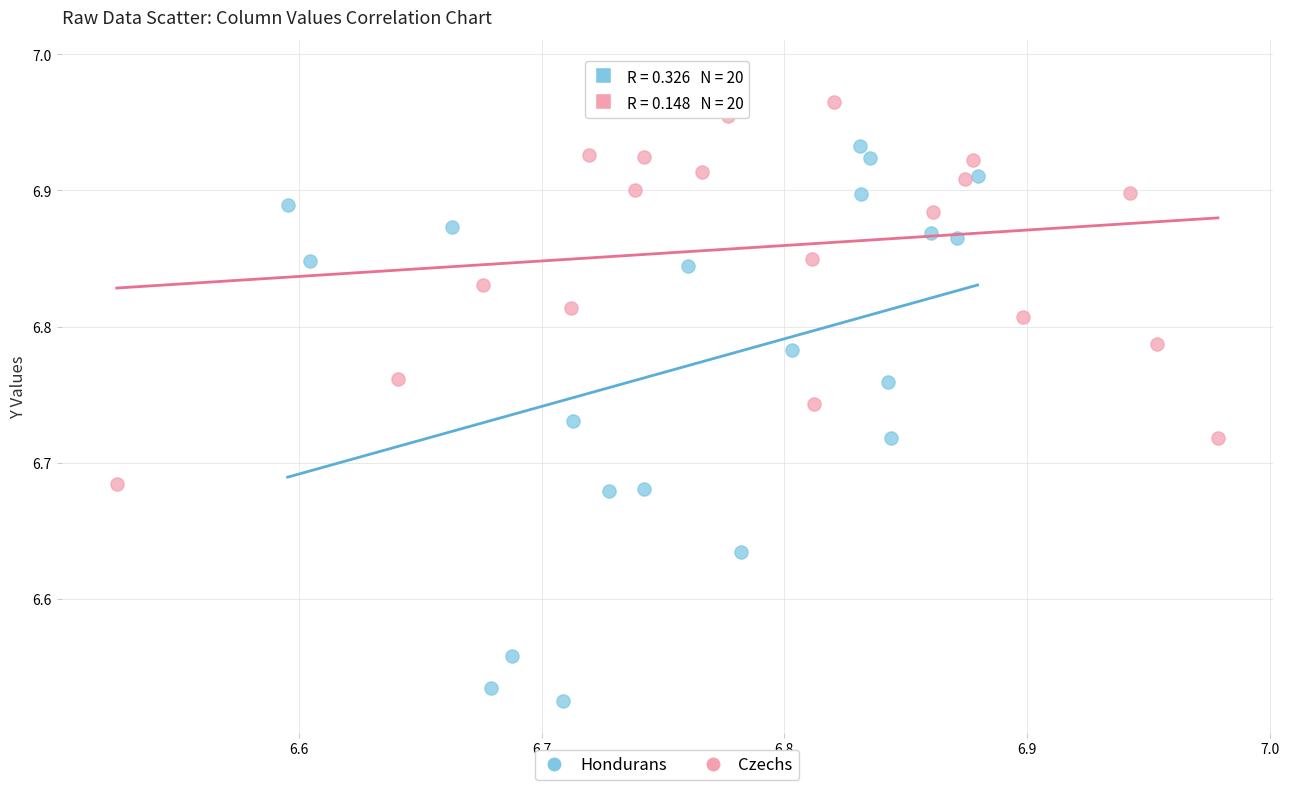

Which series contains the lowest Y value?

Hondurans